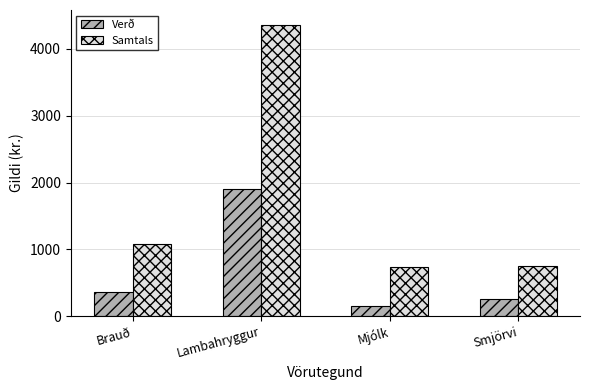

Is the value of Samtals at Brauð greater than the value of Verð at Mjólk?

Yes